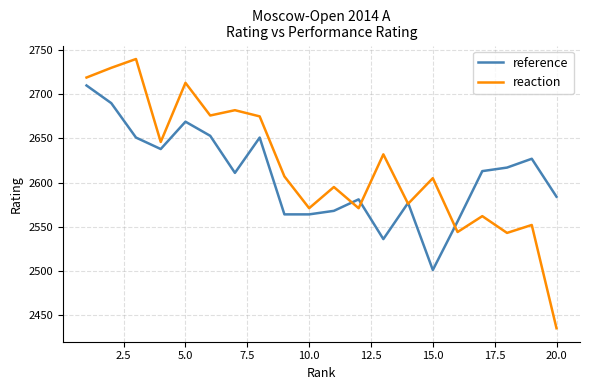

What is the maximum value for reaction?

2740